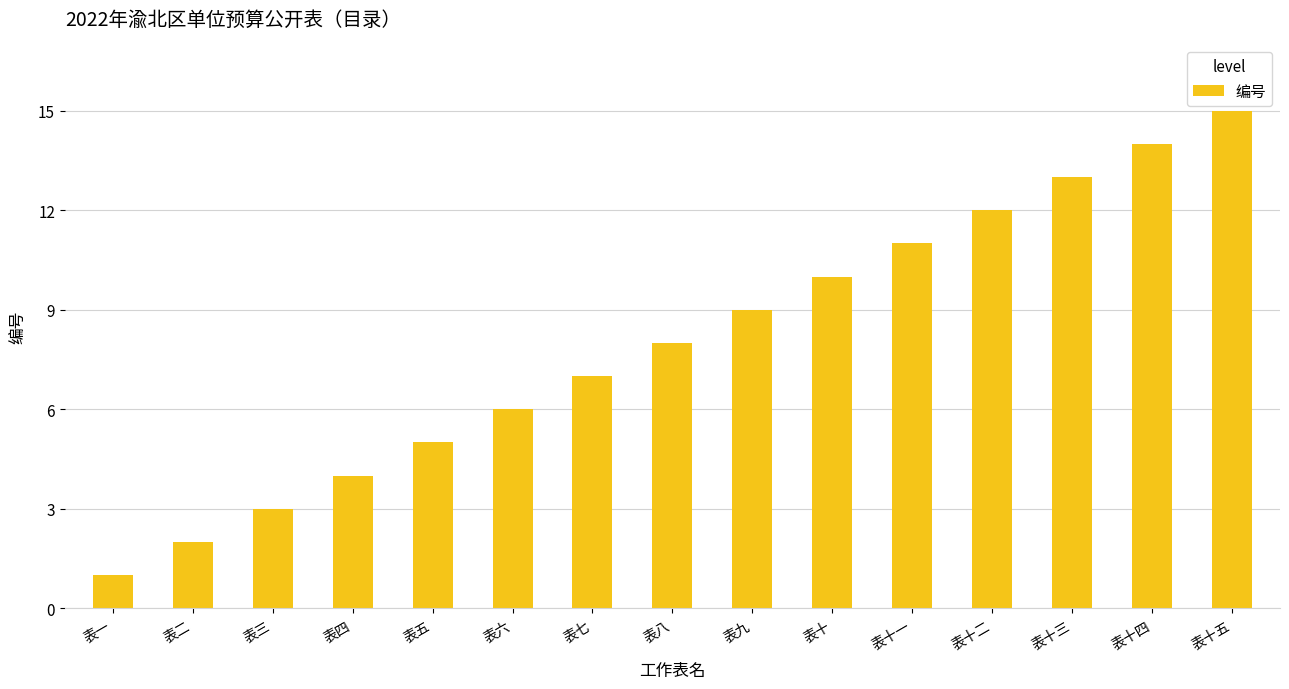

Does the chart contain stacked bars?

No